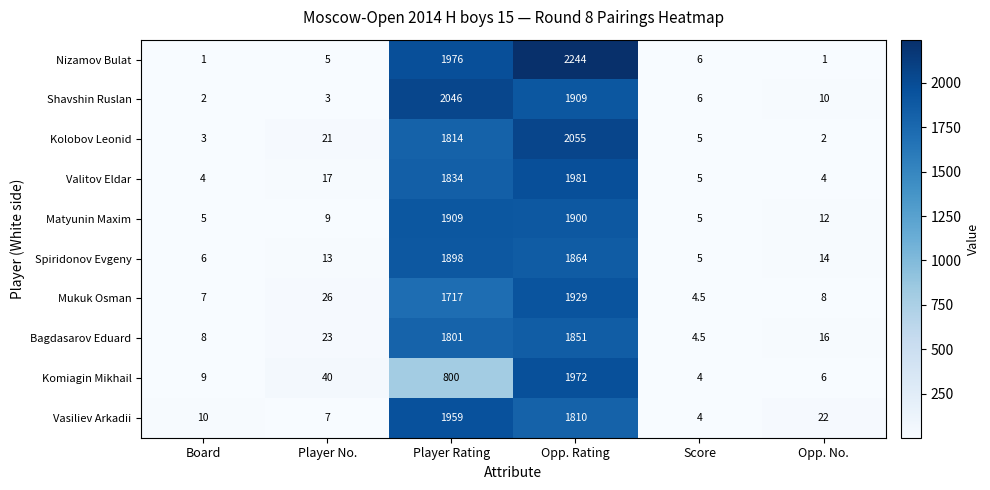

What is the difference between the maximum and minimum values in the Spiridonov Evgeny series?

1893.0